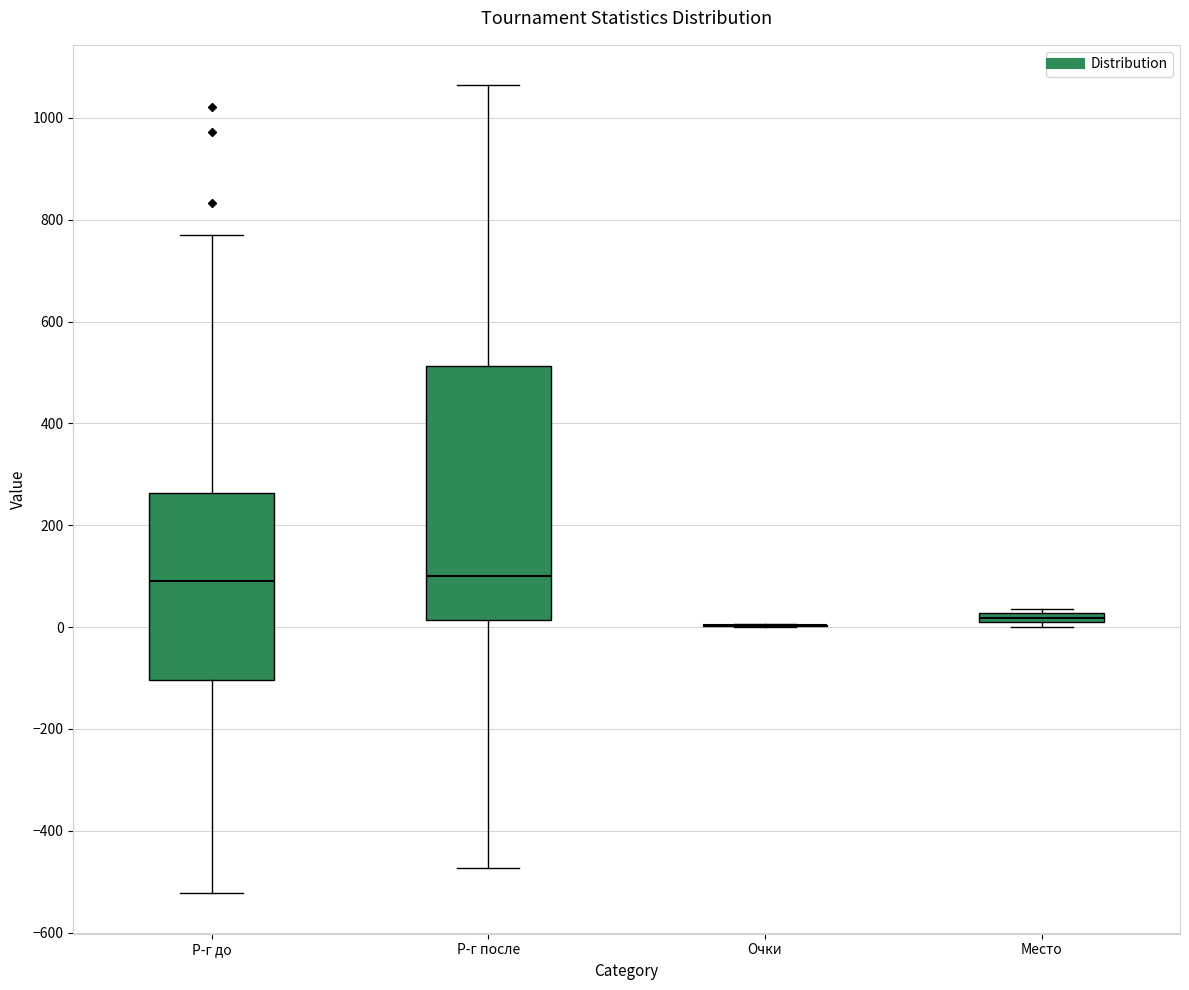

Comparing the boxes themselves (not the whiskers), which one is the tallest?

Р-г после